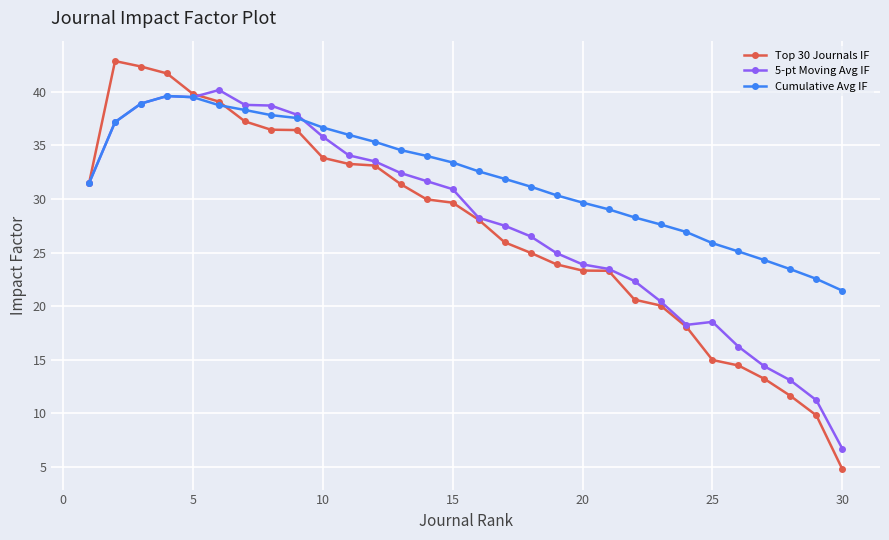

What is the greatest value displayed?

42.9